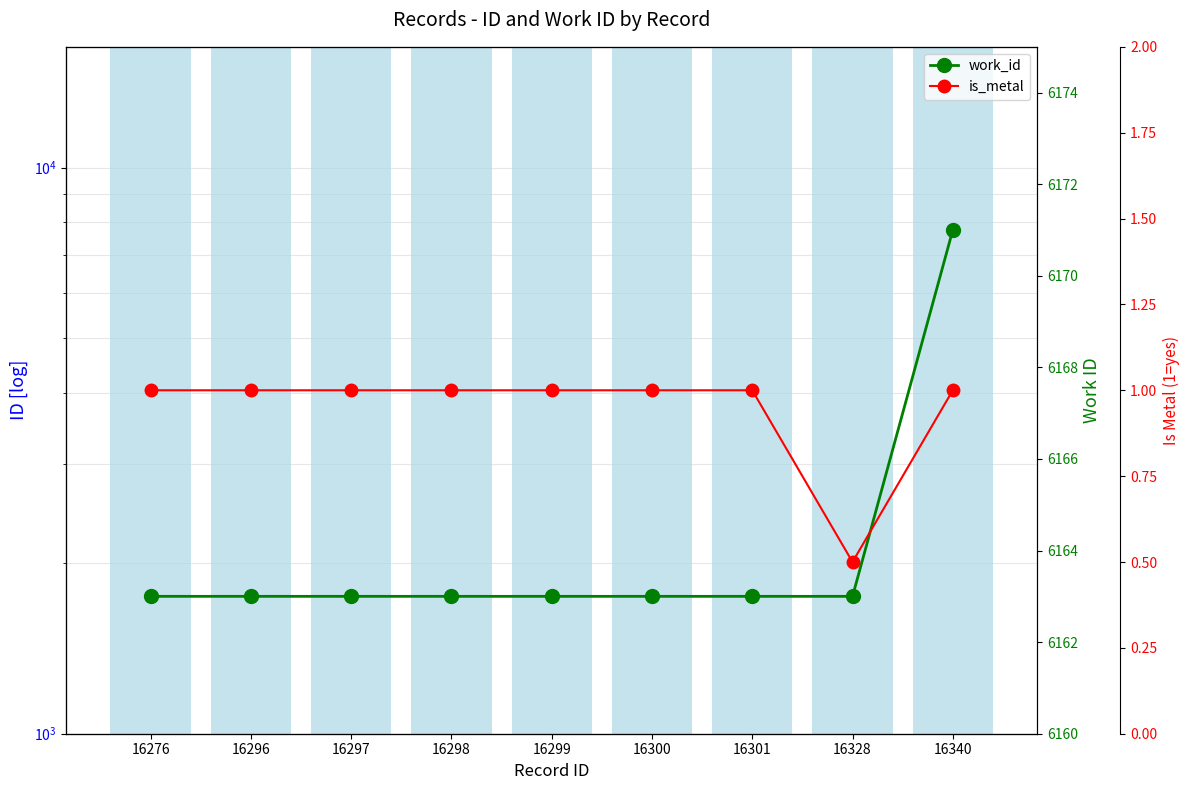

Rank the series by their maximum value, from highest to lowest.

id, work_id, is_metal